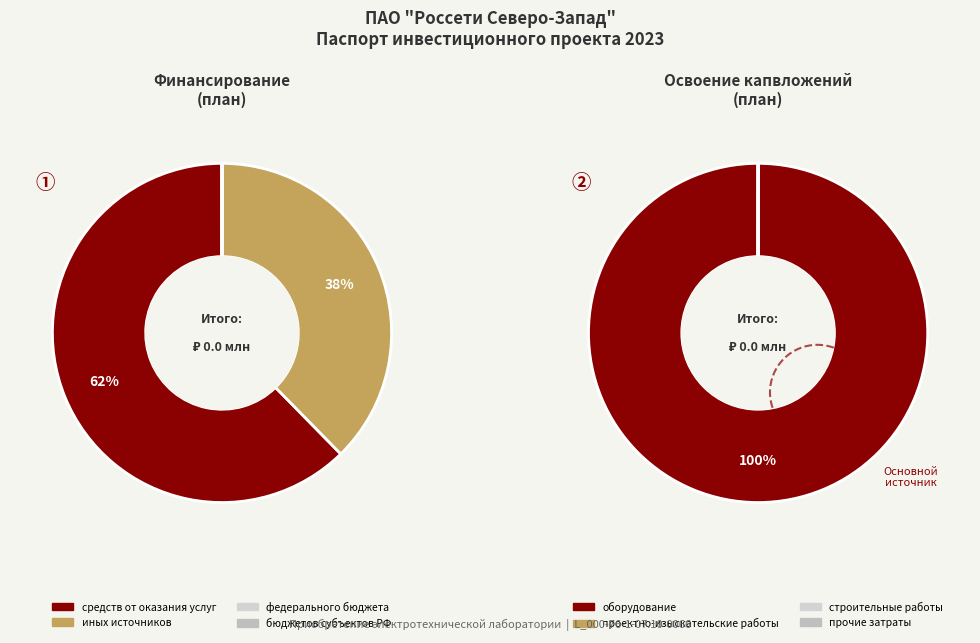

True or false: 2 accounts for 0% of the total.

True